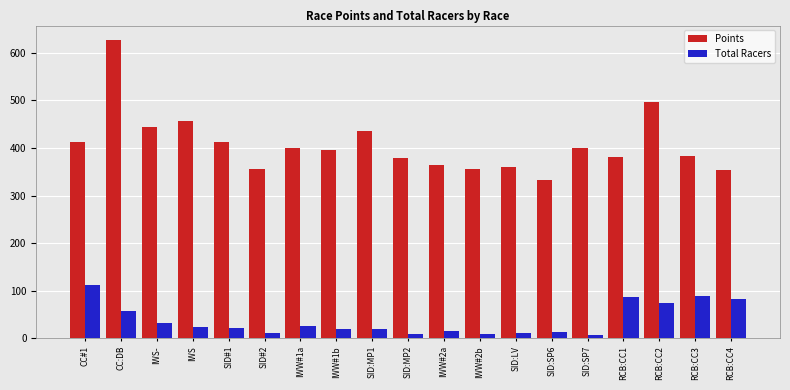

List the series in order of their overall mean, lowest first.

Total Racers, Points